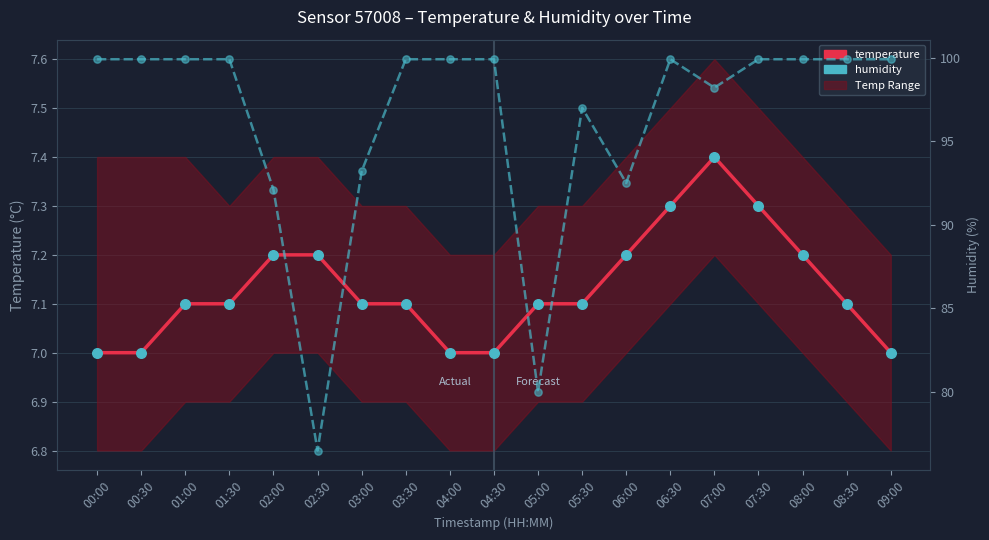

At which category is the sum across all series the highest?

06:30